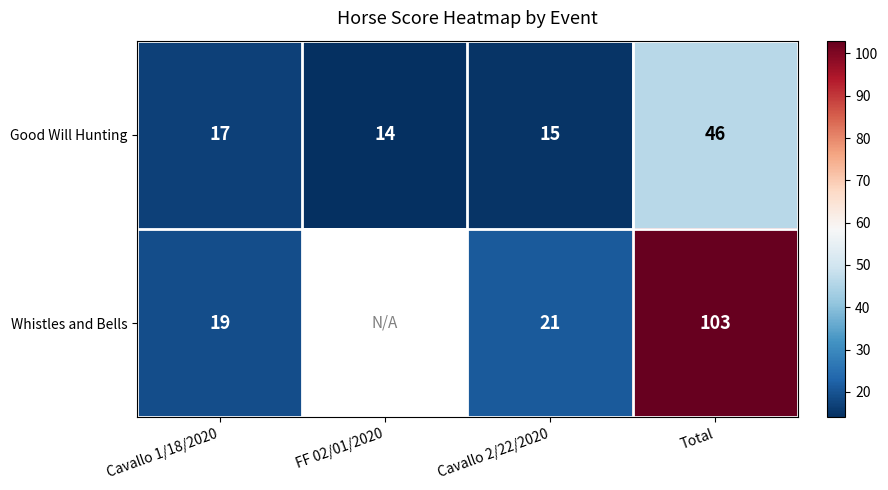

What is the difference between the highest and lowest values at Total?

57